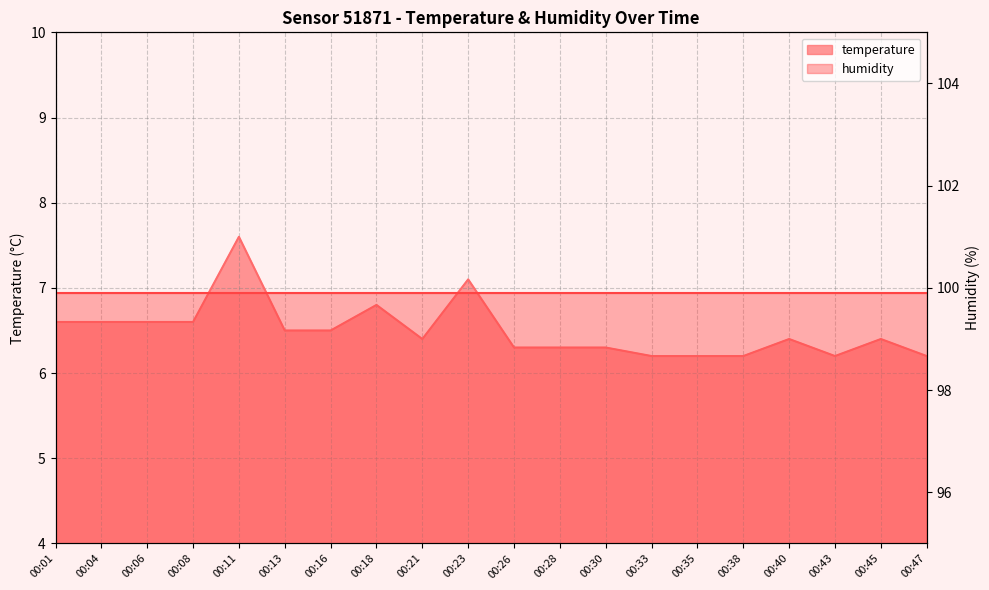

Reading left to right, list all the values displayed in this chart.

6.6	6.6	6.6	6.6	7.6	6.5	6.5	6.8	6.4	7.1	6.3	6.3	6.3	6.2	6.2	6.2	6.4	6.2	6.4	6.2